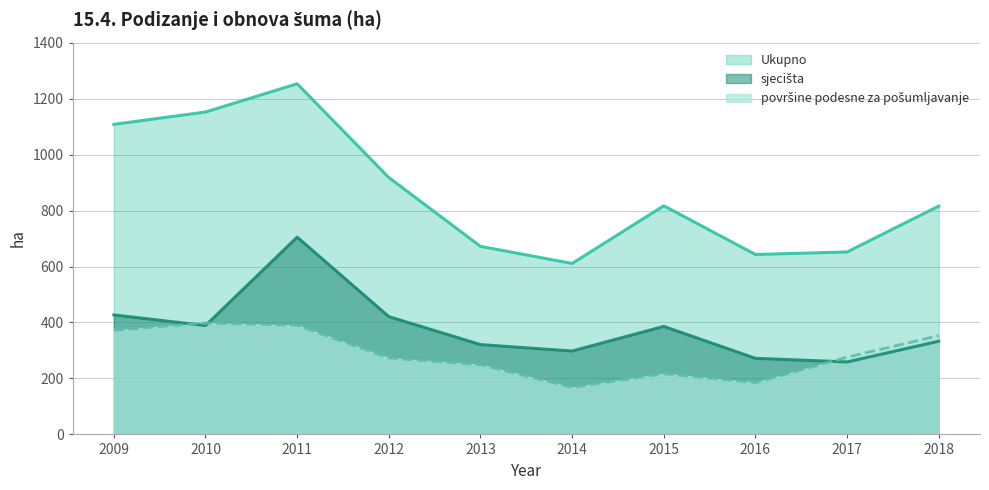

What is the difference between the Ukupno values at 2017 and 2015?

165